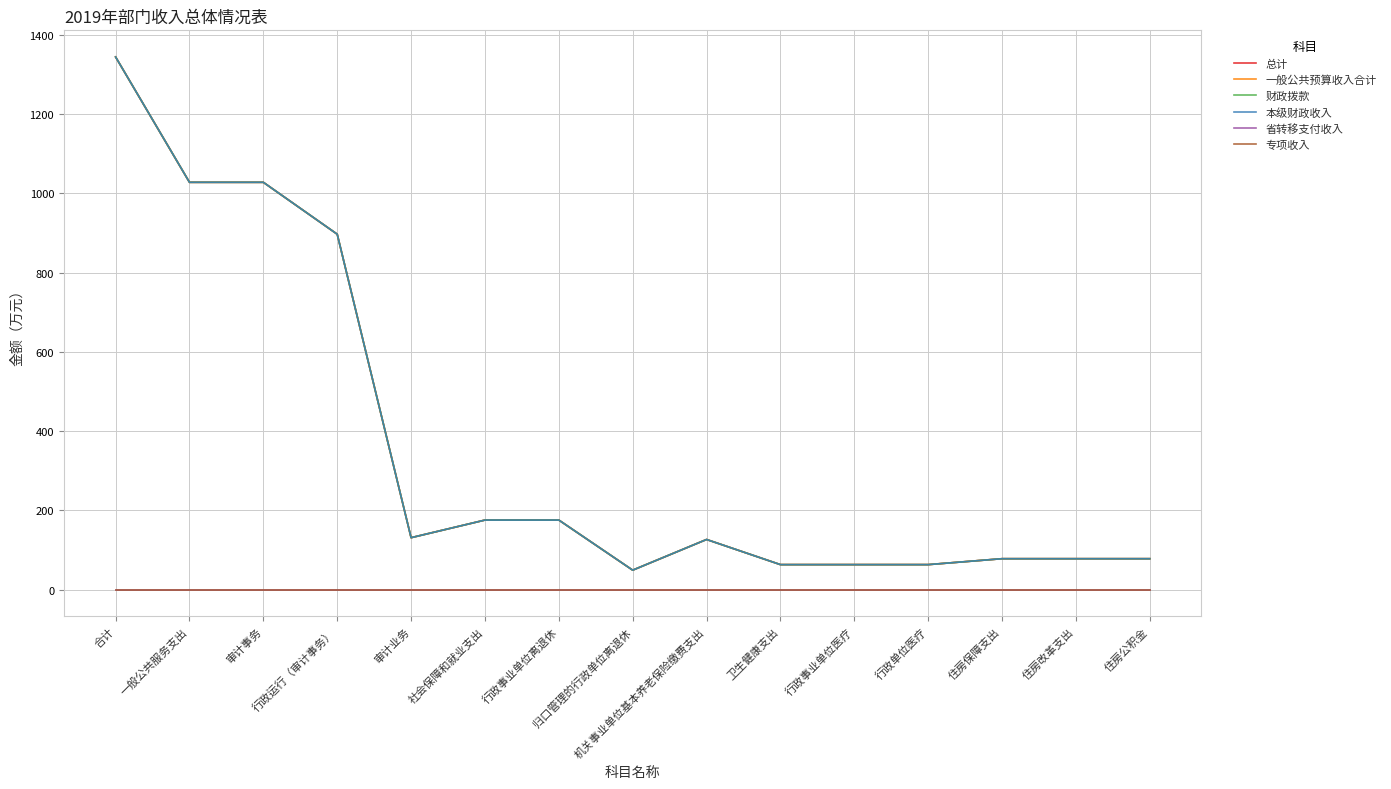

True or false: 财政拨款 has a value of 1836.2 at 一般公共服务支出.

False